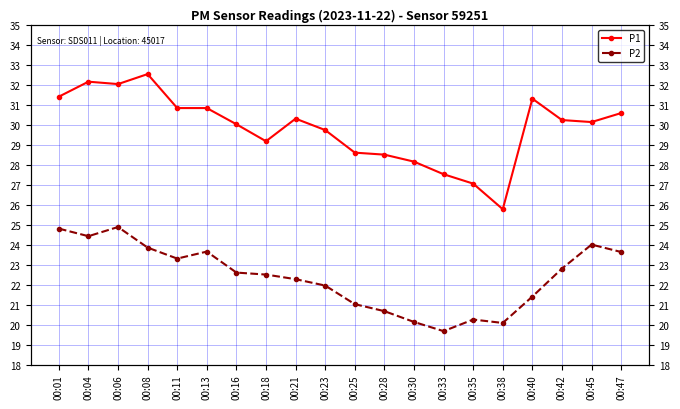

How many data points does each series have?

20